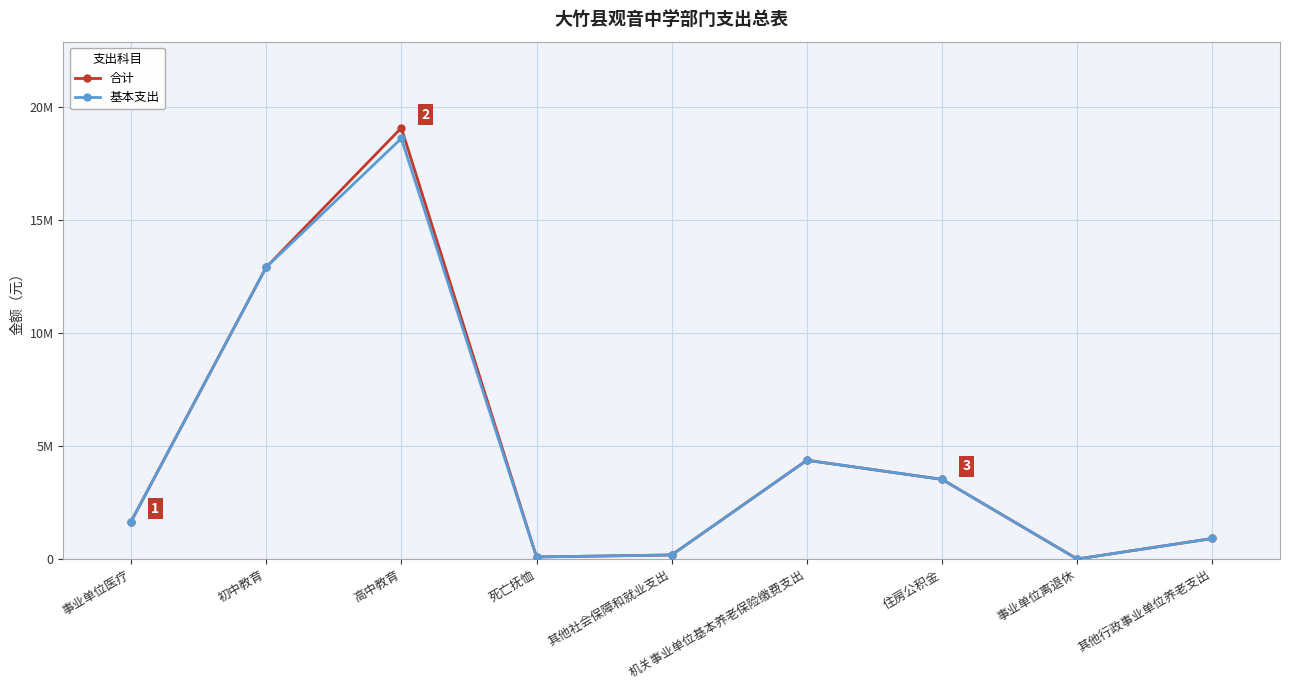

At which label does 基本支出 reach its minimum?

事业单位离退休